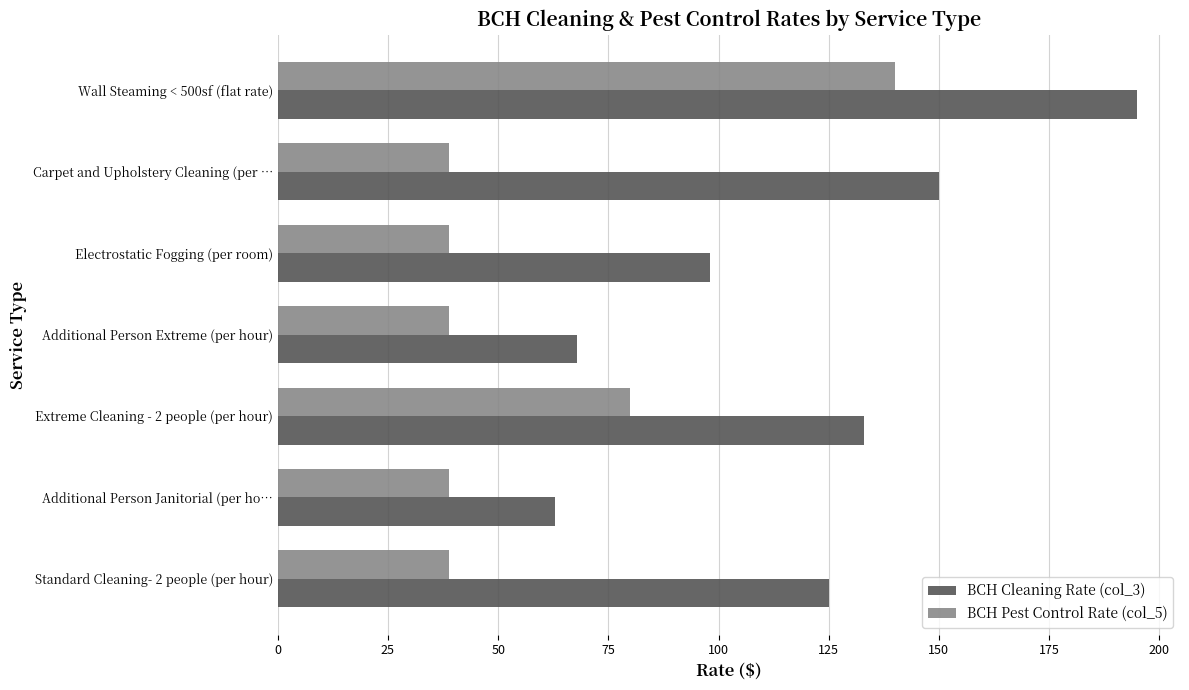

Which series has the widest spread of values?

BCH Cleaning Rate (col_3)